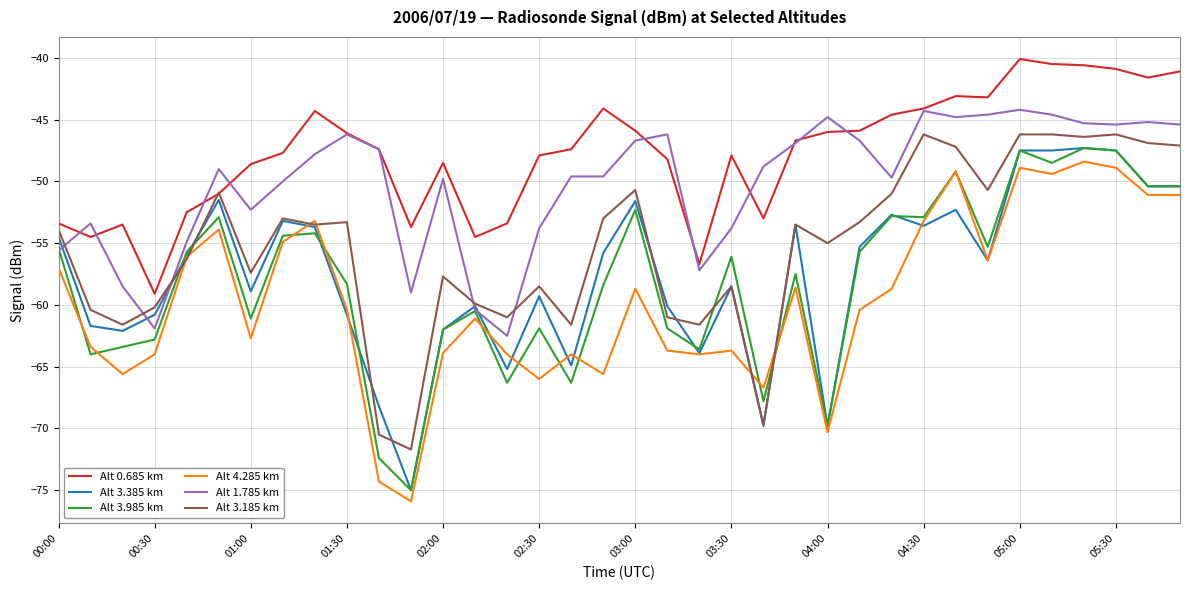

What is the greatest value displayed?

-40.1